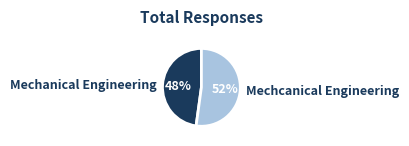

Combined, do Mechanical Engineering and Mechcanical Engineering account for over 50%?

Yes